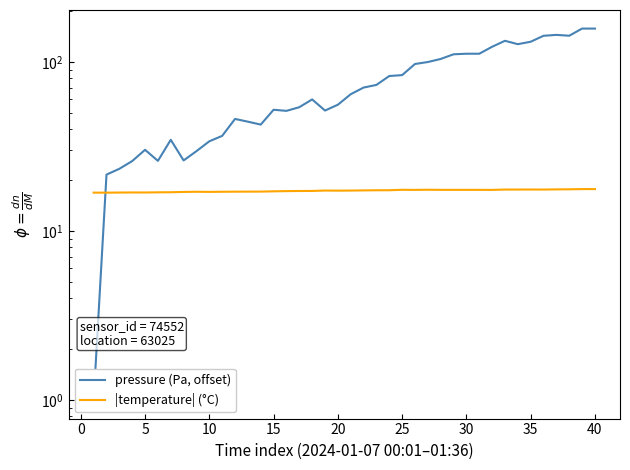

What are all the series names shown in the legend?

pressure (Pa, offset), |temperature| (°C)